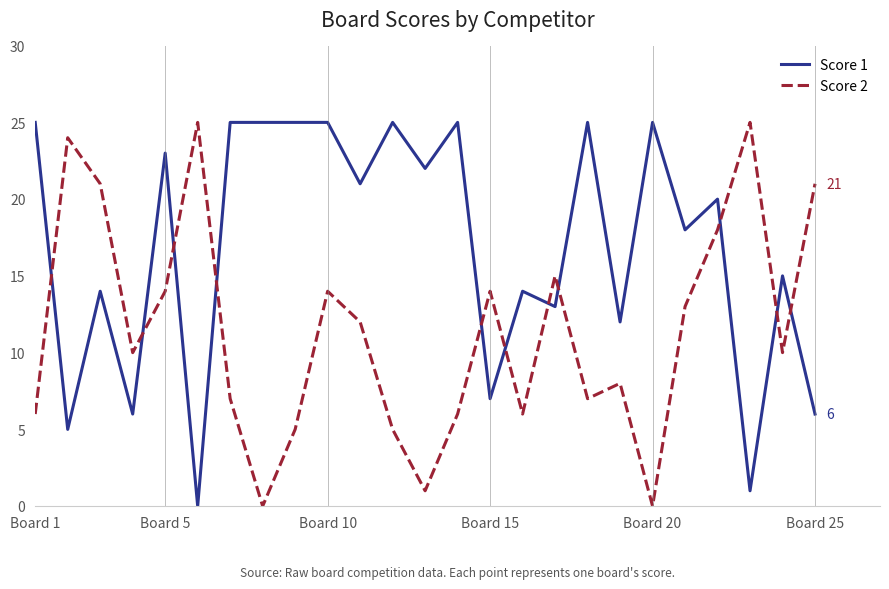

Count the number of data series in this chart.

2